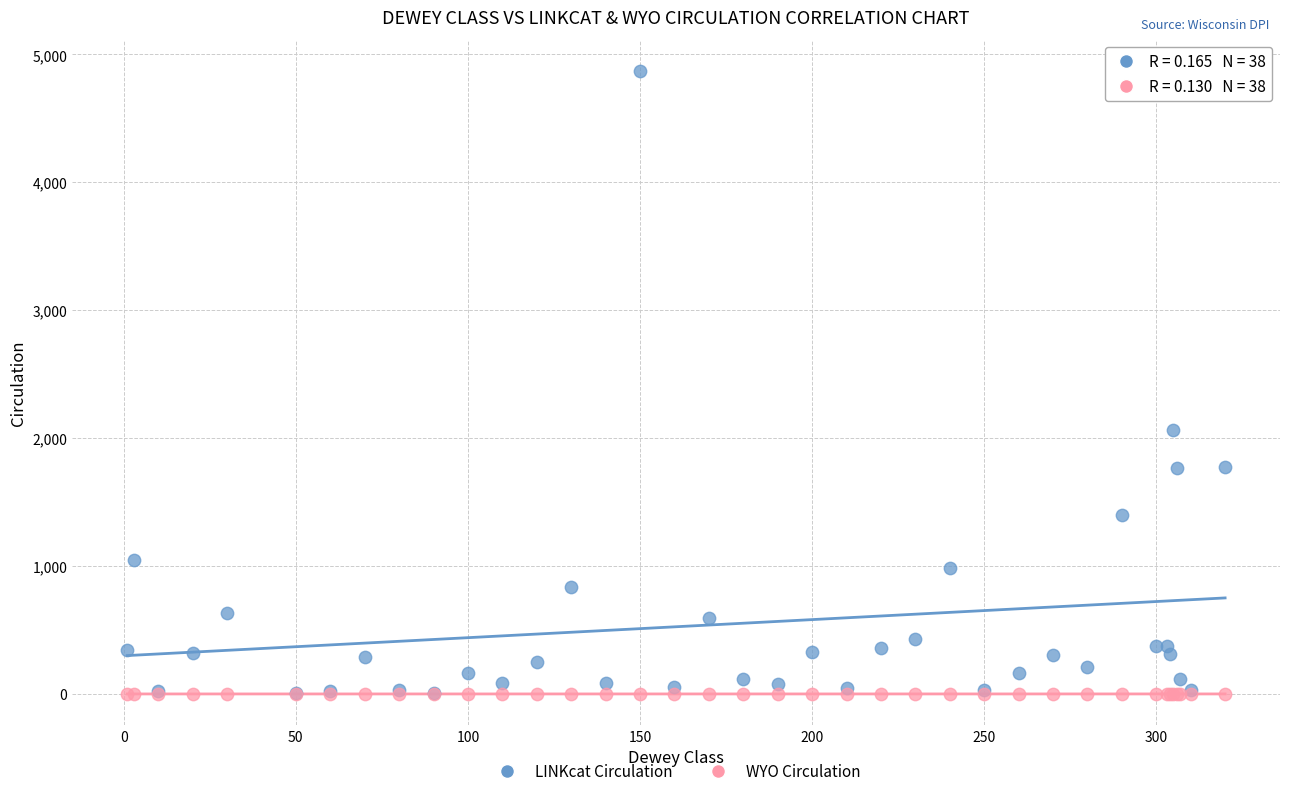

Across all series, what Y value is closest to 2435?

2060